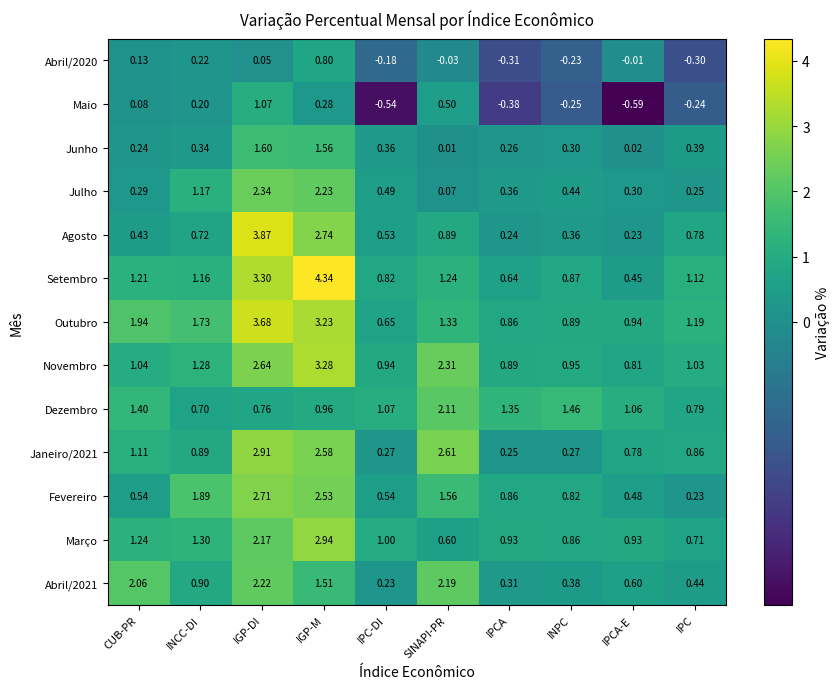

Which series has the largest range (max minus min)?

Setembro